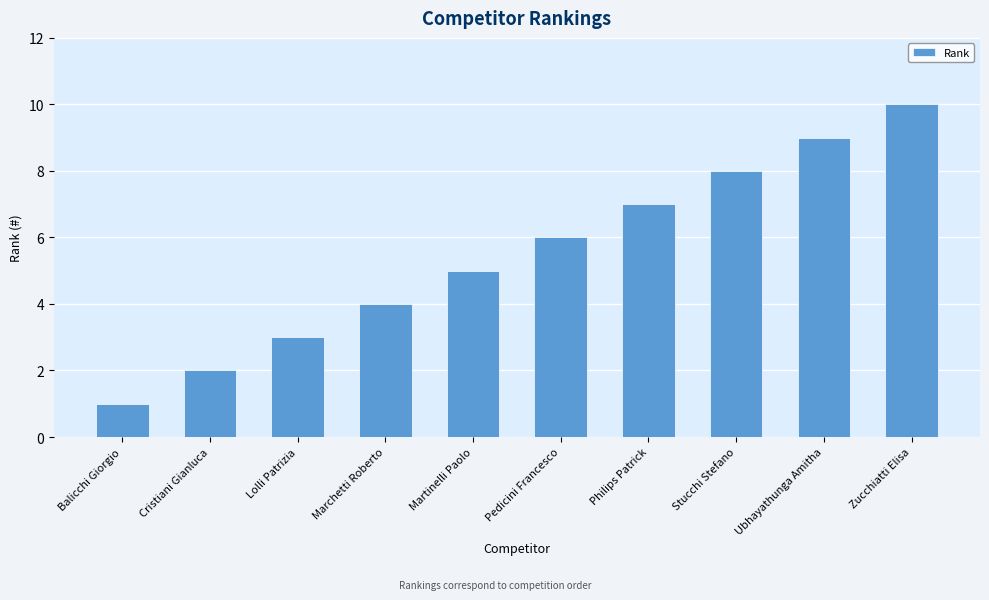

Reading left to right, extract all data points from this chart.

Balicchi Giorgio=1	Cristiani Gianluca=2	Lolli Patrizia=3	Marchetti Roberto=4	Martinelli Paolo=5	Pedicini Francesco=6	Philips Patrick=7	Stucchi Stefano=8	Ubhayathunga Amitha=9	Zucchiatti Elisa=10